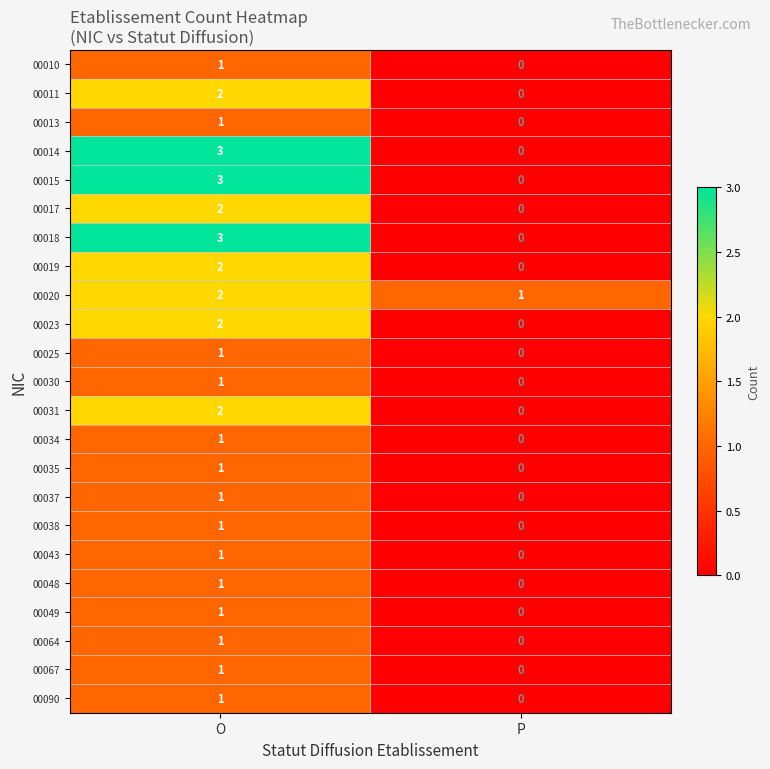

What is the greatest value displayed?

3